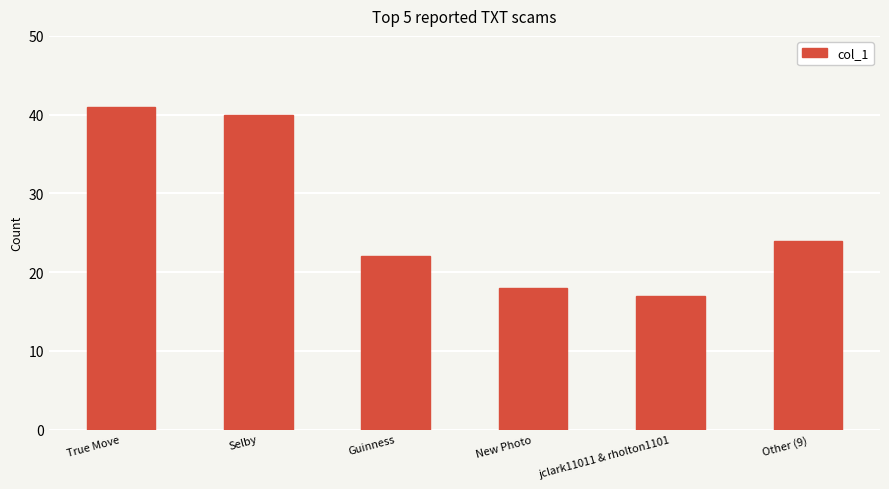

What is the minimum value shown in the chart?

17